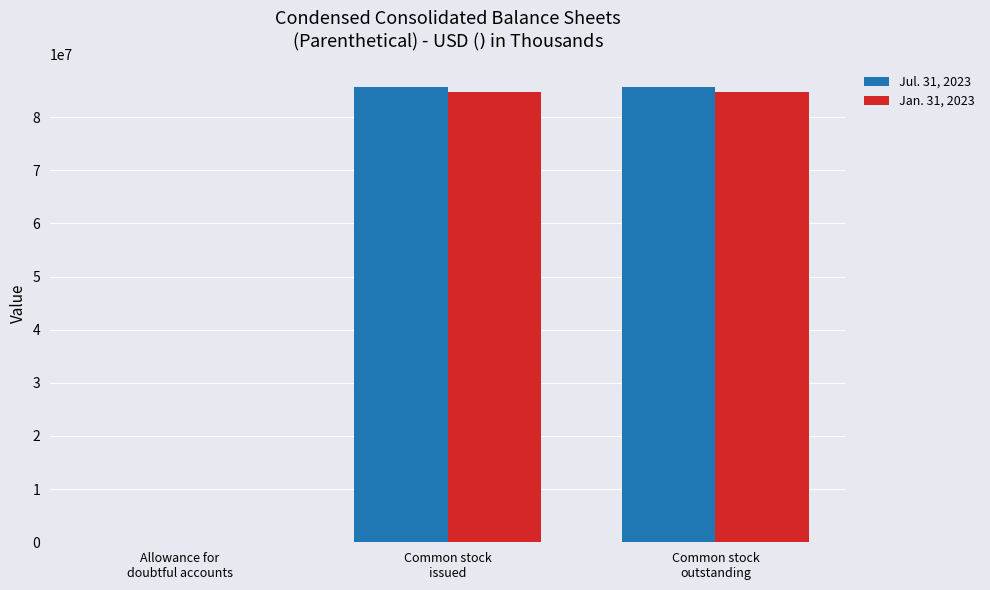

Reading left to right, what are all the values shown in this chart?

Jul. 31, 2023: 4639	85612000	85612000
Jan. 31, 2023: 4989	84758000	84758000